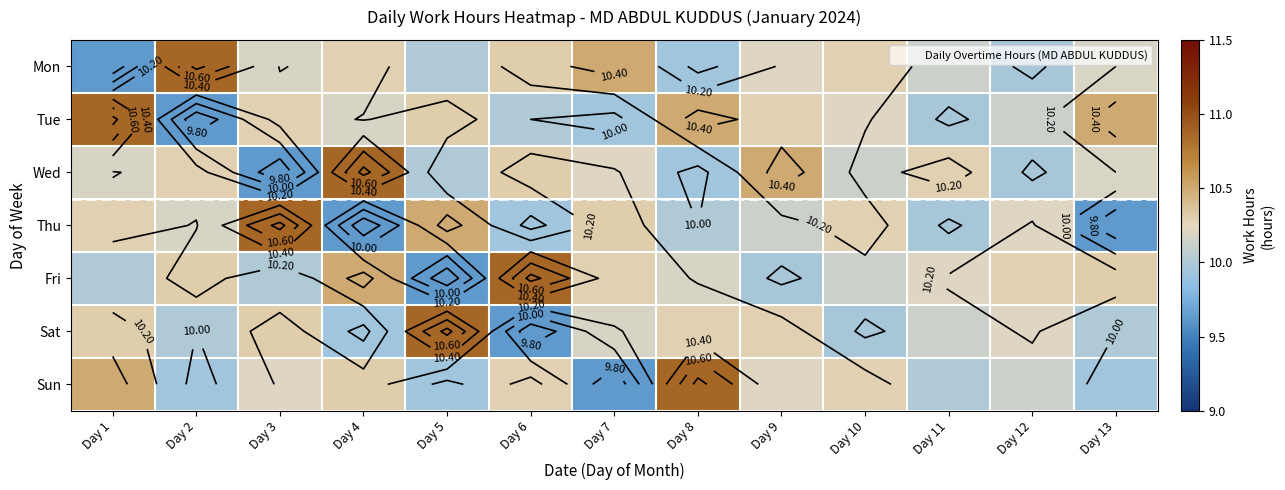

At which label does Sat first exceed 10?

Day 1